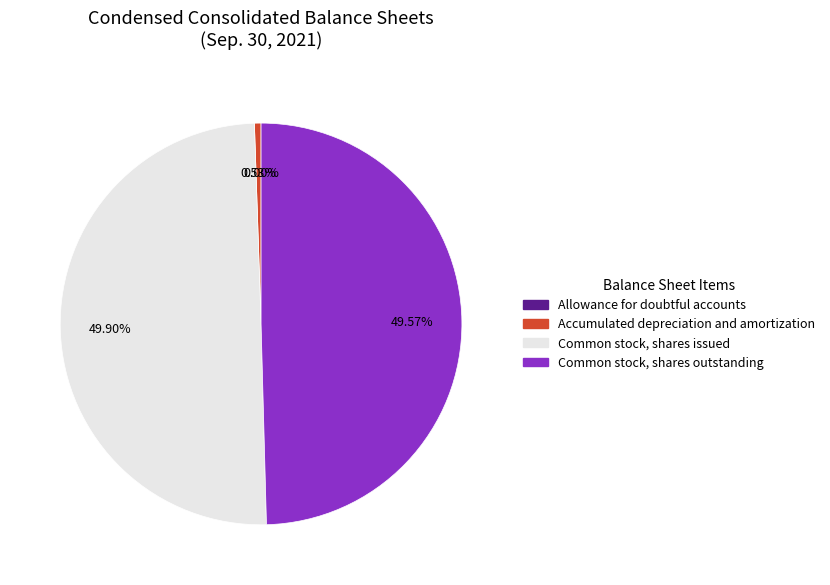

The Common stock, shares outstanding slice represents 50% of the pie. True or false?

True